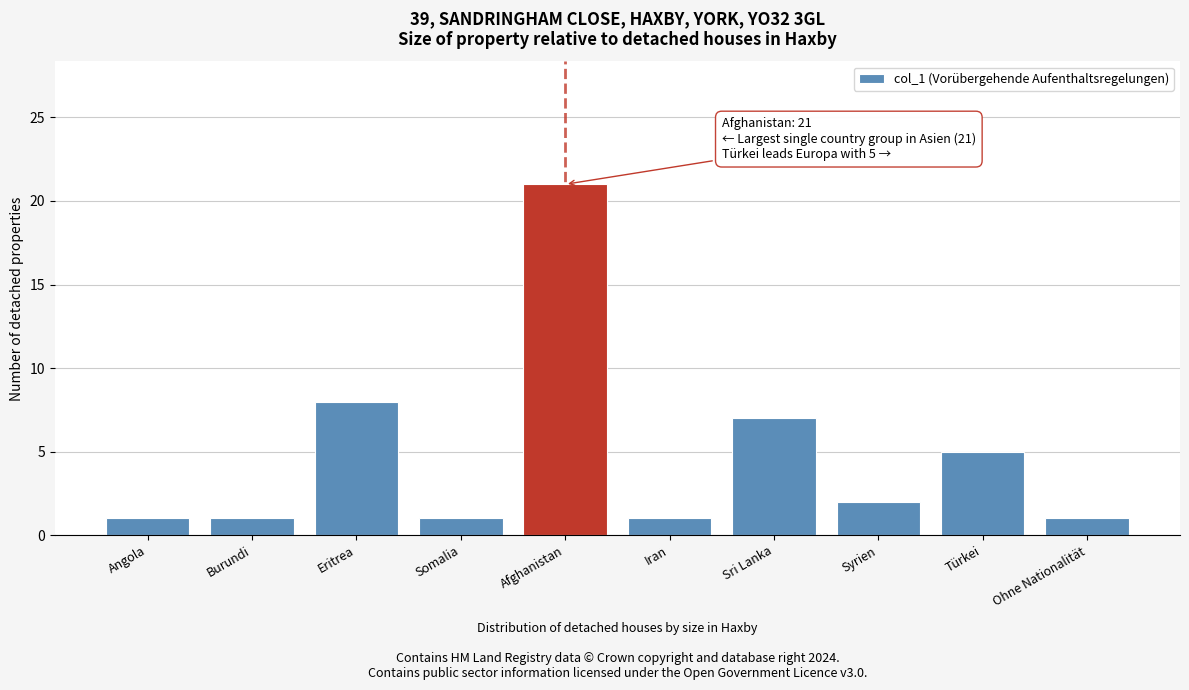

Reading right to left, transcribe all the data shown in this chart.

Ohne Nationalität=1	Türkei=5	Syrien=2	Sri Lanka=7	Iran=1	Afghanistan=21	Somalia=1	Eritrea=8	Burundi=1	Angola=1